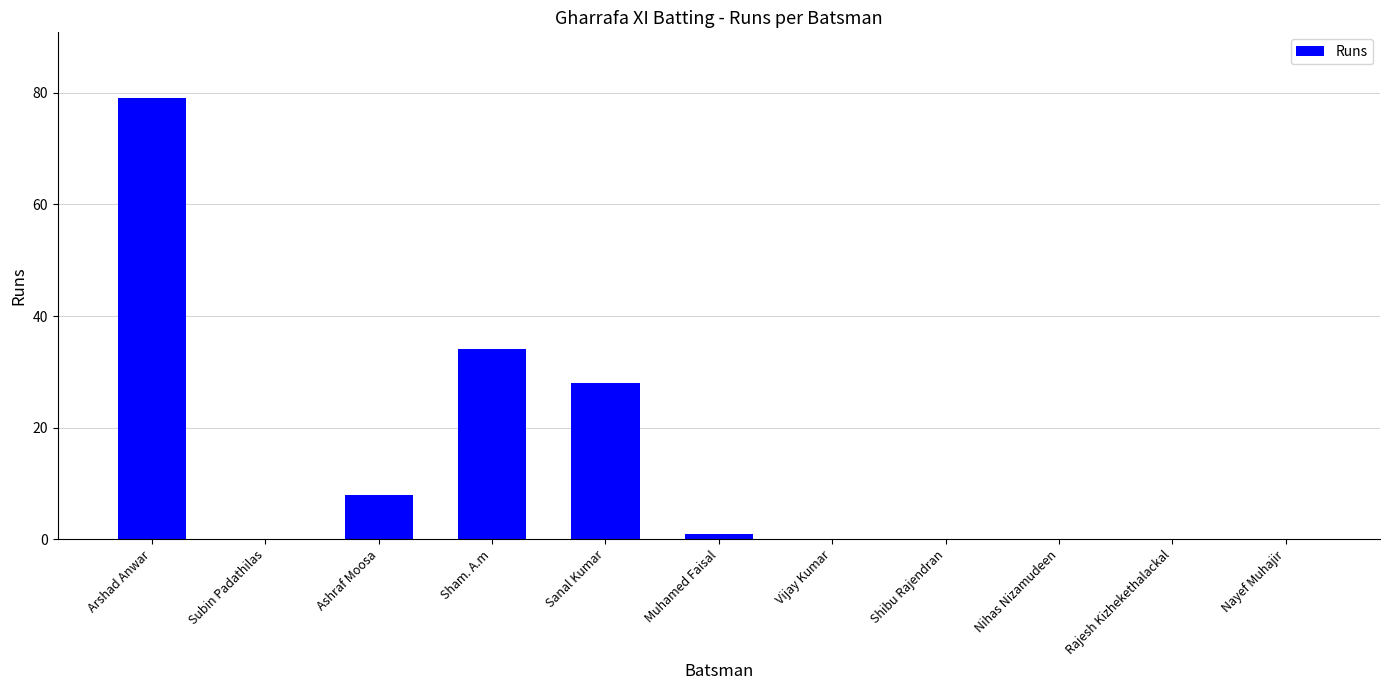

Which has a higher value, Sham. A.m or Subin Padathilas?

Sham. A.m